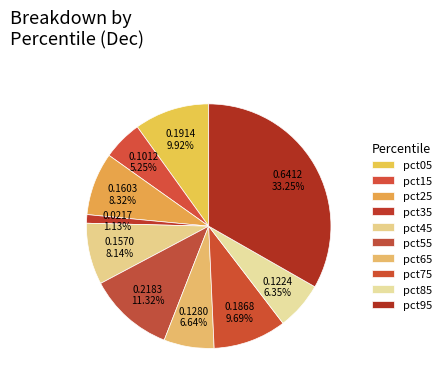

How many segments does this pie chart have?

10